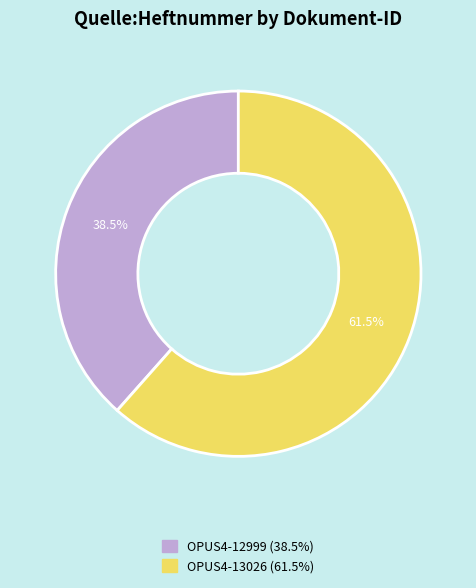

How many slices are in this pie chart?

2